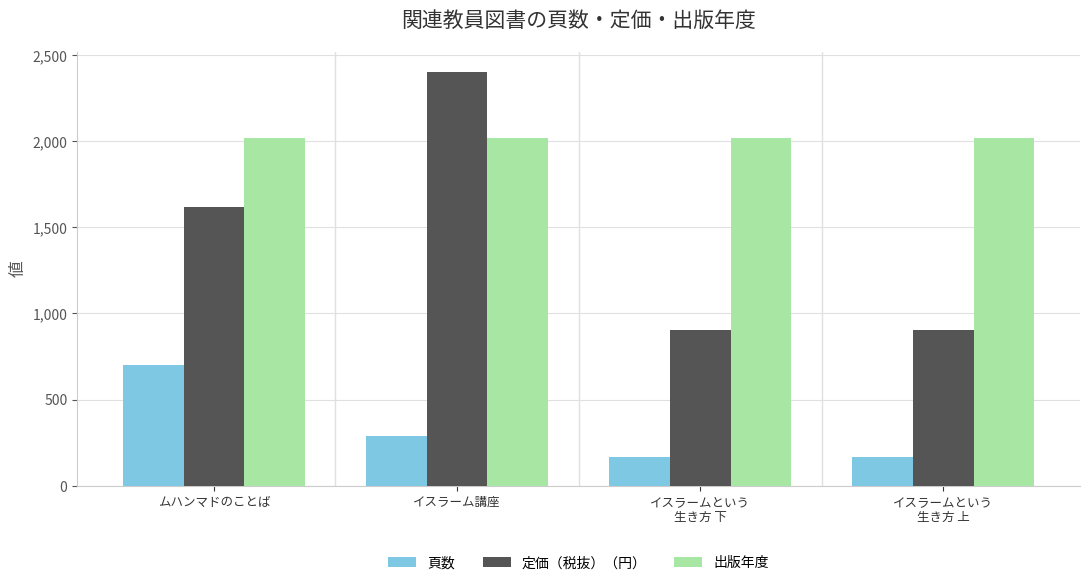

What is the maximum value for 定価（税抜）（円）?

2400